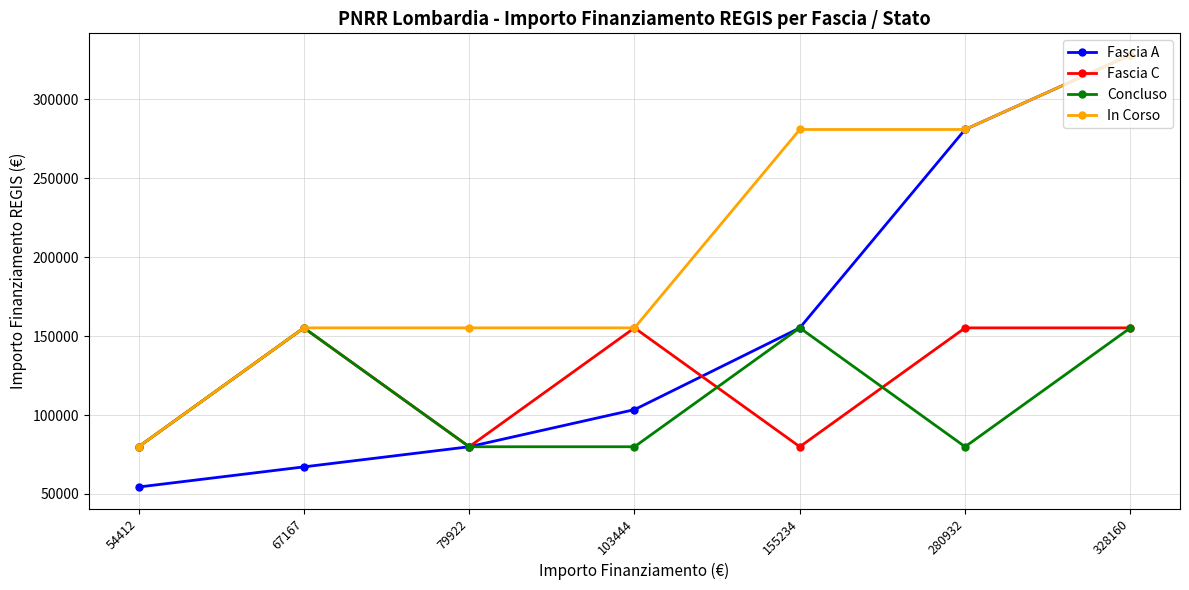

Count the Fascia C values in the range 79922 to 155234.

7